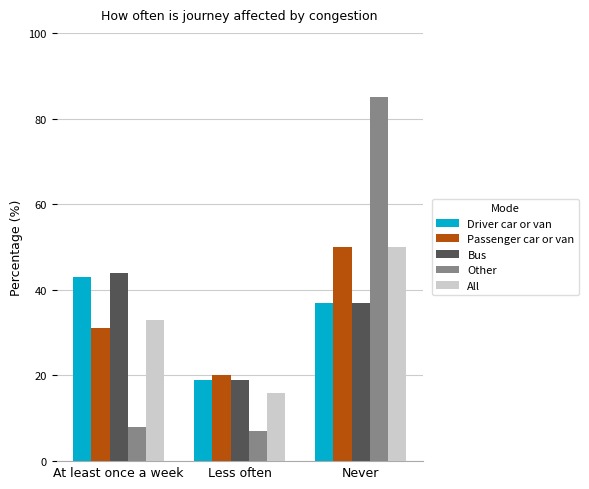

How many bars are there in total?

15